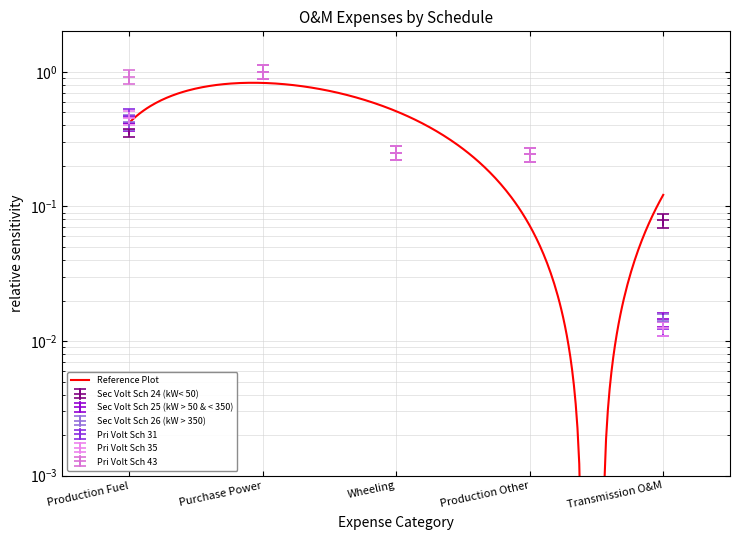

Is the value of Pri Volt Sch 31 at Production Fuel greater than the value of Sec Volt Sch 24 (kW< 50) at Purchase Power?

No